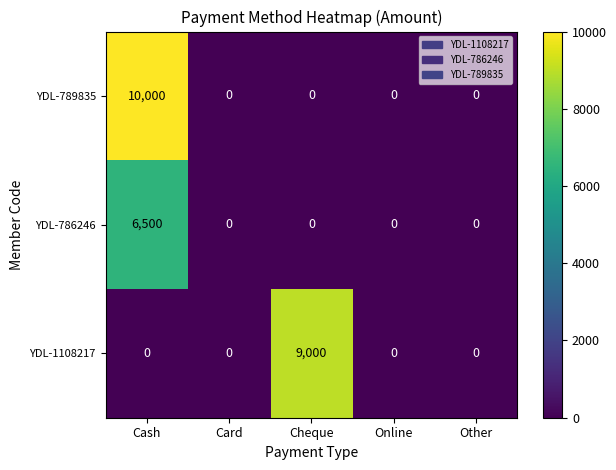

The value of YDL-1108217 at Card is -4330. True or false?

False